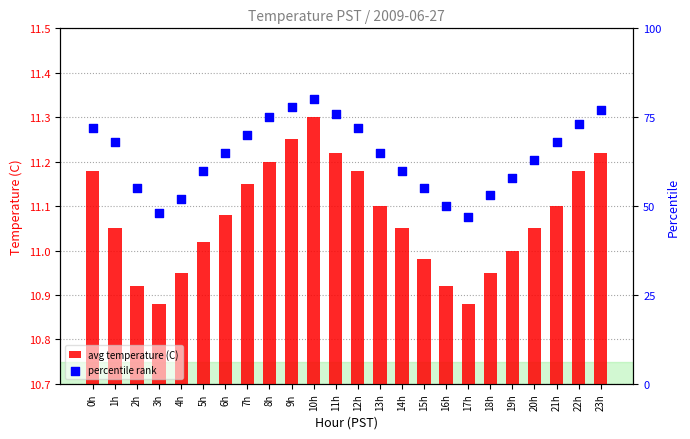

Is the value of avg temperature (C) at 19h greater than the value of percentile rank at 18h?

No